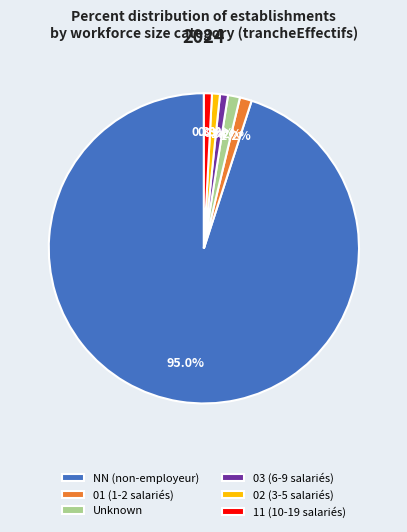

What is the ratio of the value at 11 (10-19 salariés) to the value at Unknown?

0.7